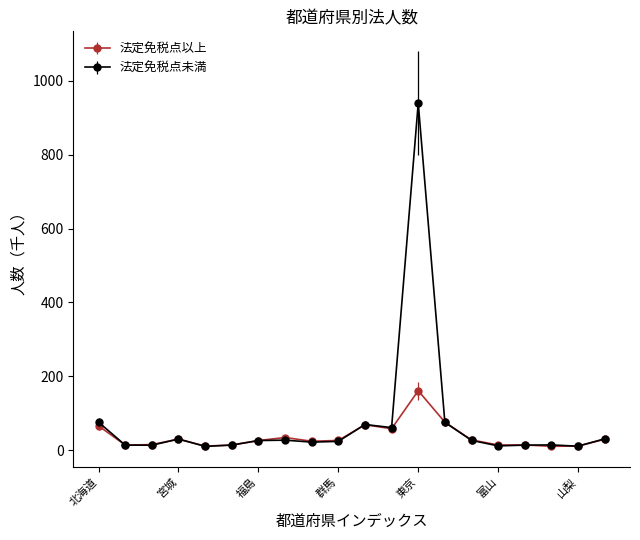

List the series in order of their peak value, lowest first.

法定免税点以上, 法定免税点未満